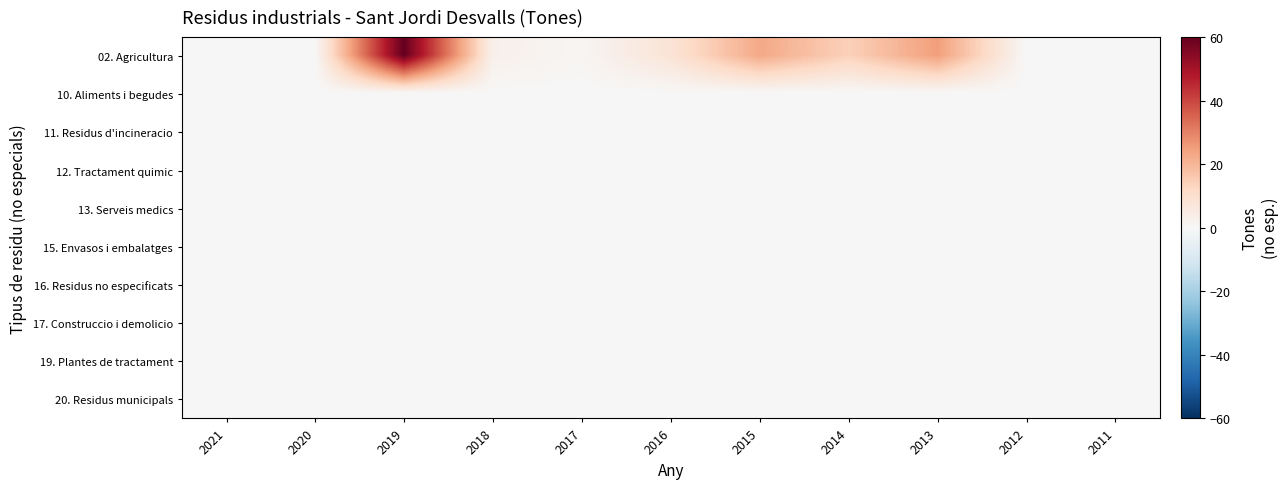

Reading right to left, transcribe all the data shown in this chart.

02. Agricultura: 2011=0	2012=0	2013=25	2014=14	2015=23	2016=8	2017=1	2018=3	2019=60	2020=0	2021=0
10. Aliments i begudes: 2011=0	2012=0	2013=0	2014=0	2015=0	2016=0	2017=0	2018=0	2019=0	2020=0	2021=0
11. Residus d'incineracio: 2011=0	2012=0	2013=0	2014=0	2015=0	2016=0	2017=0	2018=0	2019=0	2020=0	2021=0
12. Tractament quimic: 2011=0	2012=0	2013=0	2014=0	2015=0	2016=0	2017=0	2018=0	2019=0	2020=0	2021=0
13. Serveis medics: 2011=0	2012=0	2013=0	2014=0	2015=0	2016=0	2017=0	2018=0	2019=0	2020=0	2021=0
15. Envasos i embalatges: 2011=0	2012=0	2013=0	2014=0	2015=0	2016=0	2017=0	2018=0	2019=0	2020=0	2021=0
16. Residus no especificats: 2011=0	2012=0	2013=0	2014=0	2015=0	2016=0	2017=0	2018=0	2019=0	2020=0	2021=0
17. Construccio i demolicio: 2011=0	2012=0	2013=0	2014=0	2015=0	2016=0	2017=0	2018=0	2019=0	2020=0	2021=0
19. Plantes de tractament: 2011=0	2012=0	2013=0	2014=0	2015=0	2016=0	2017=0	2018=0	2019=0	2020=0	2021=0
20. Residus municipals: 2011=0	2012=0	2013=0	2014=0	2015=0	2016=0	2017=0	2018=0	2019=0	2020=0	2021=0